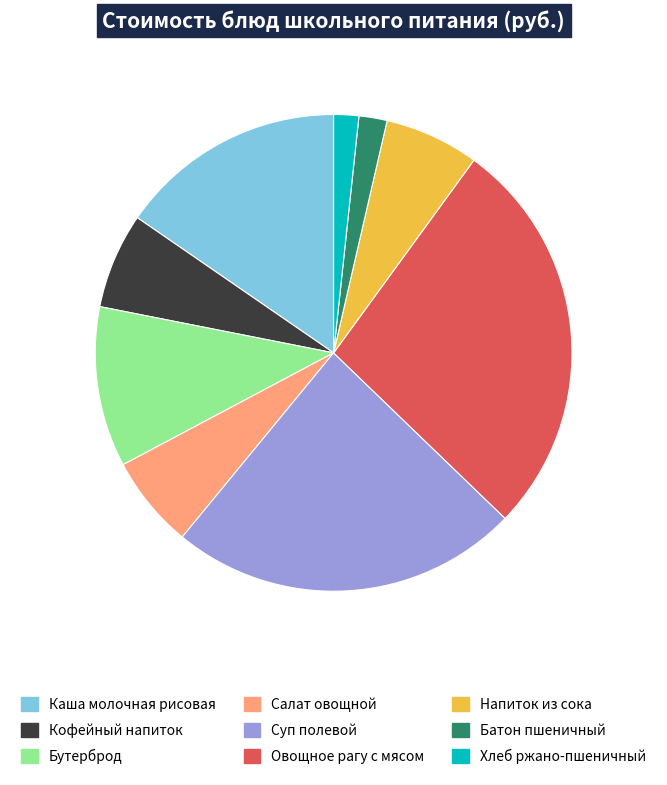

Combined, do Каша молочная рисовая and Напиток из сока account for over 50%?

No